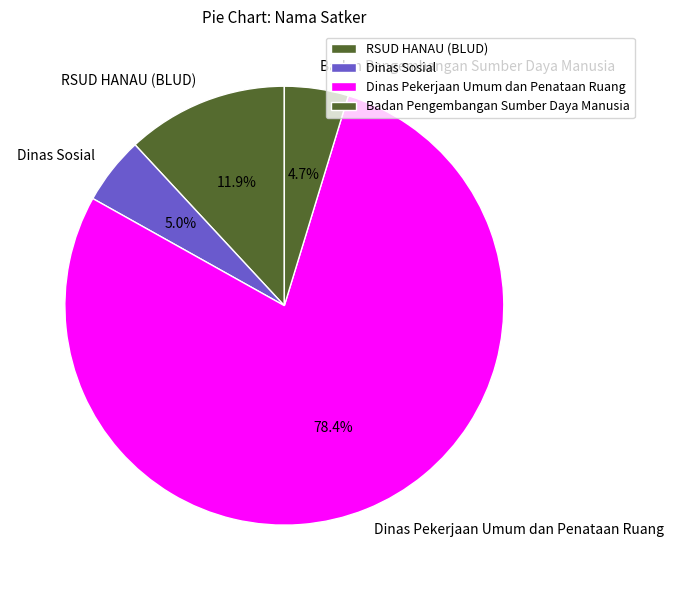

Count the number of slices in the pie.

4